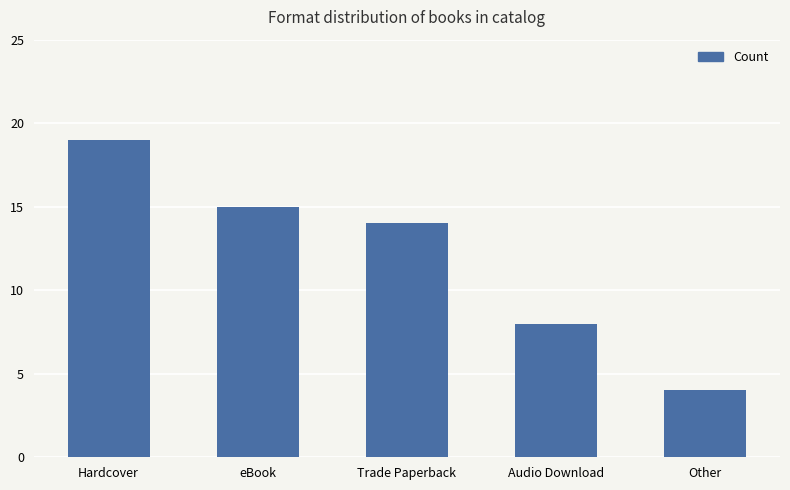

What is the sum of the values at Hardcover and eBook?

34